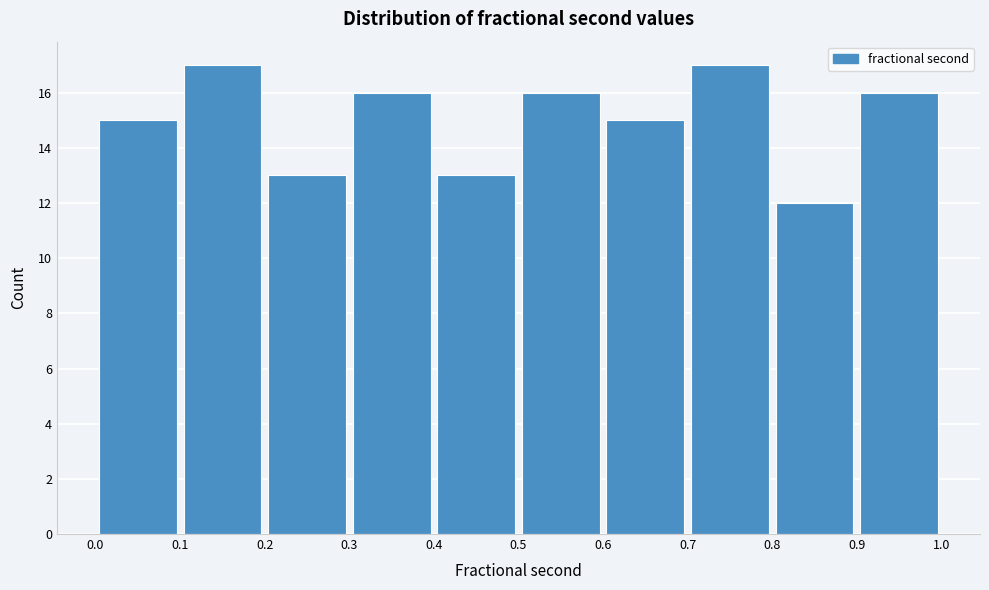

Reading left to right, list every bar in this chart as the range it spans on the x-axis followed by its height. The values are not printed on the chart, so give them approximately, as read against the axis.

0.0 to 0.1: 15
0.1 to 0.2: 17
0.2 to 0.3: 13
0.3 to 0.4: 16
0.4 to 0.5: 13
0.5 to 0.6: 16
0.6 to 0.7: 15
0.7 to 0.8: 17
0.8 to 0.9: 12
0.9 to 1.0: 16